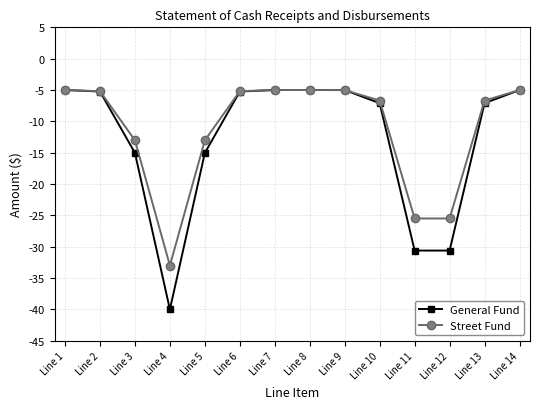

True or false: Street Fund has a value of -5.0 at Line 9.

True